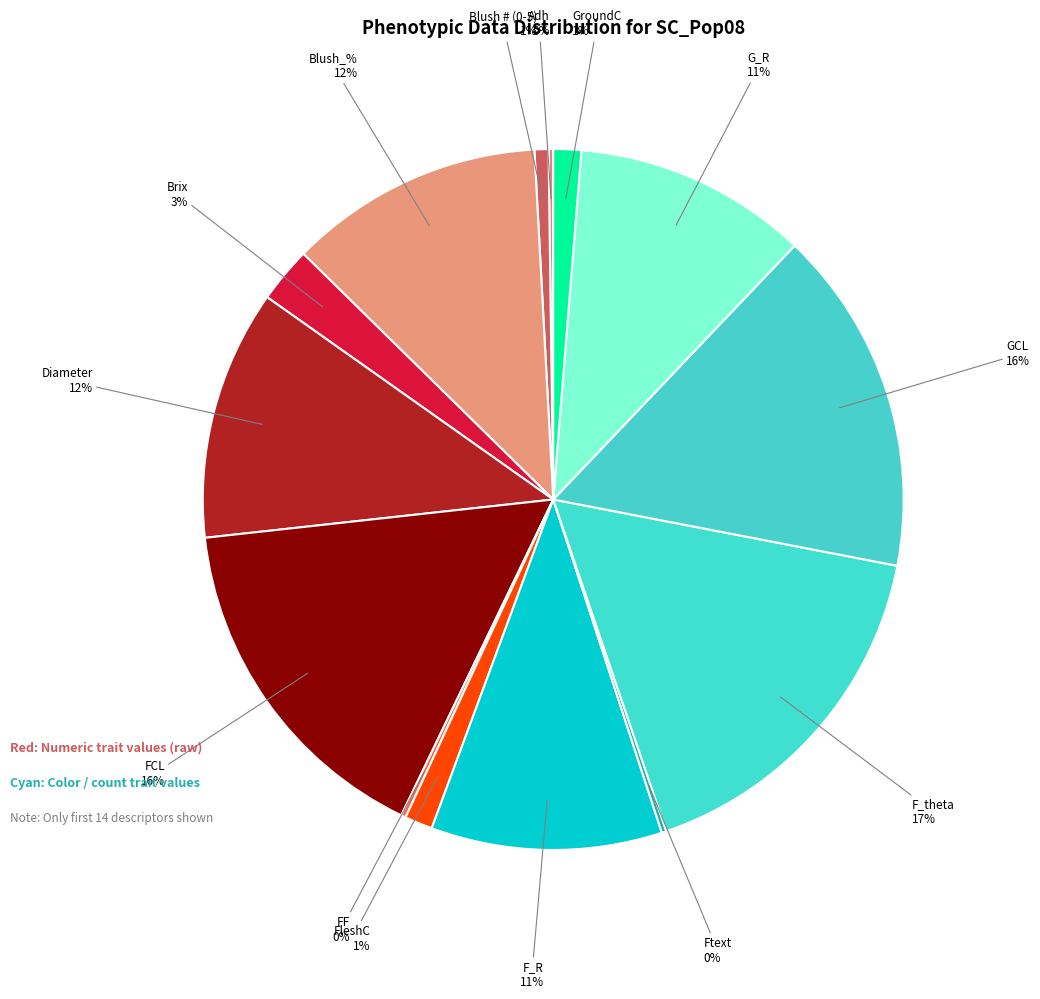

To the nearest percent, what percentage of the pie is GCL?

16%